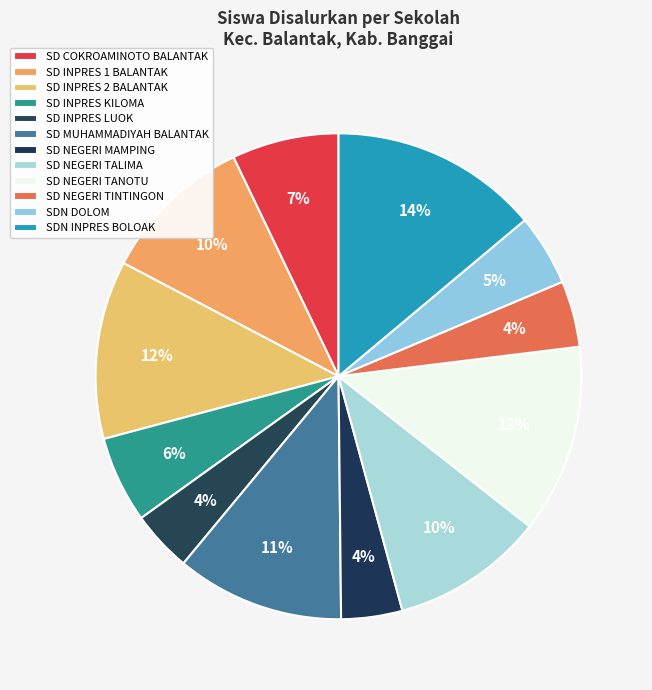

Is it true that SD COKROAMINOTO BALANTAK is 7% of the pie?

True